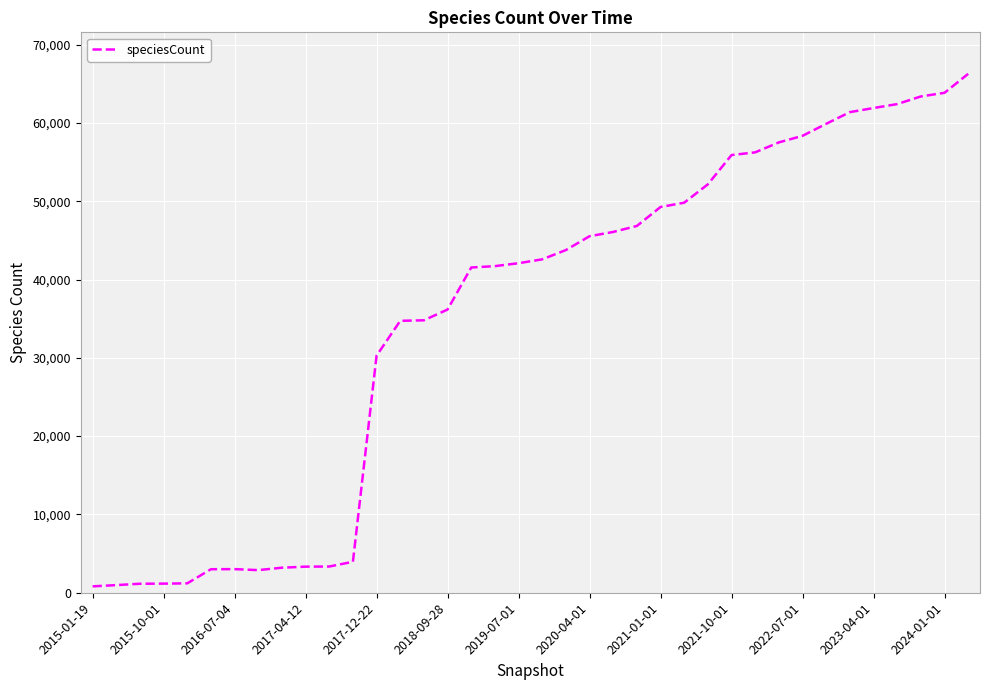

What is the difference between the maximum and minimum values?

65450